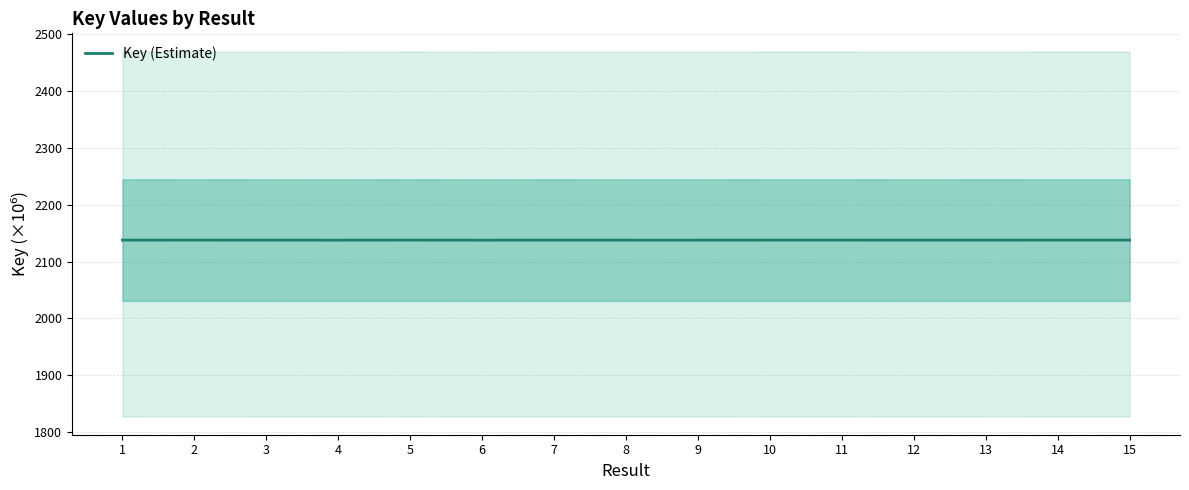

Reading right to left, what are all the values shown in this chart?

2137.7	2137.7	2137.7	2137.7	2137.7	2137.7	2137.7	2137.7	2137.7	2137.7	2137.7	2137.7	2137.7	2137.7	2137.7